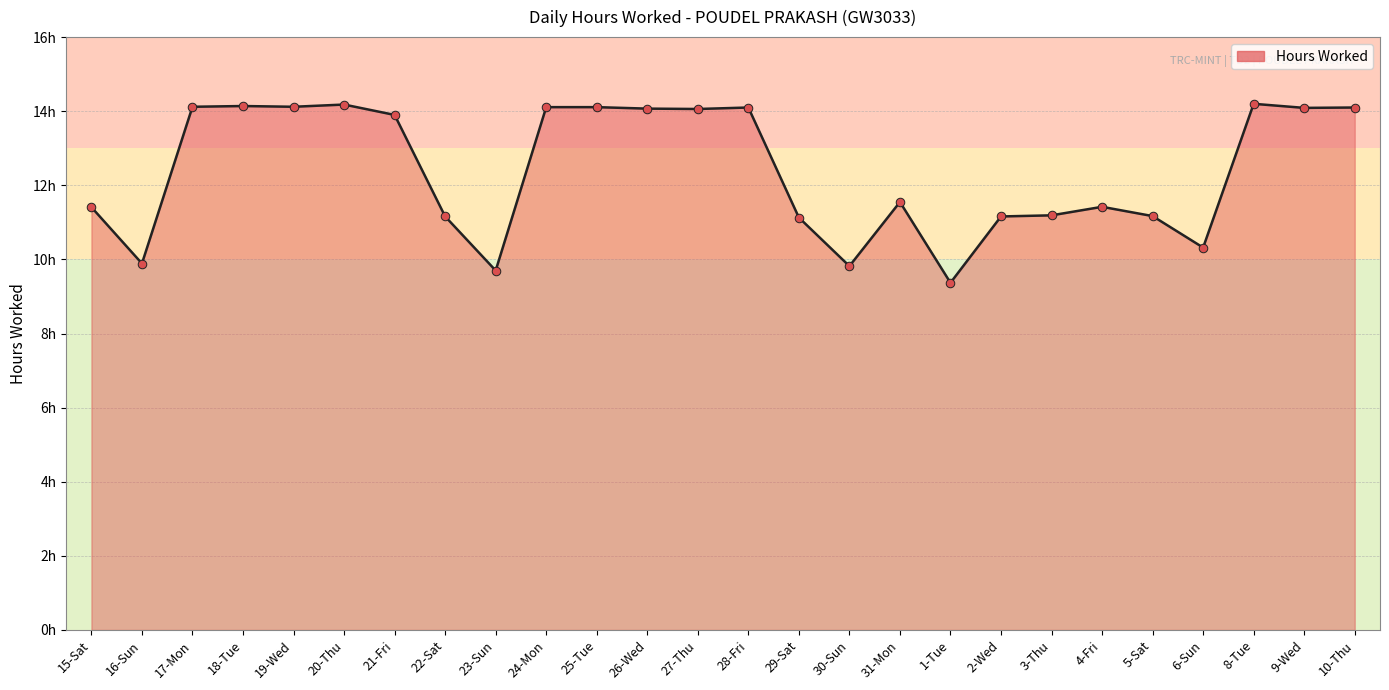

Between 10-Thu and 16-Sun, which is larger?

10-Thu